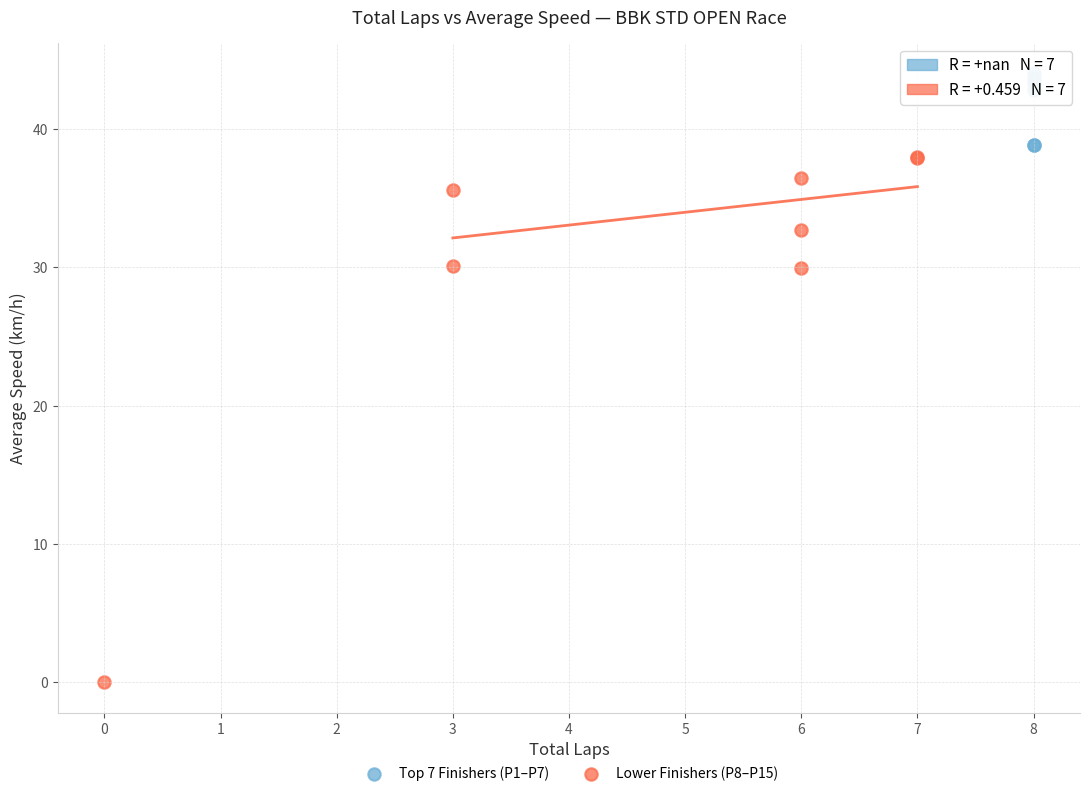

Which series contains the highest Y value?

Top 7 Finishers (P1–P7)